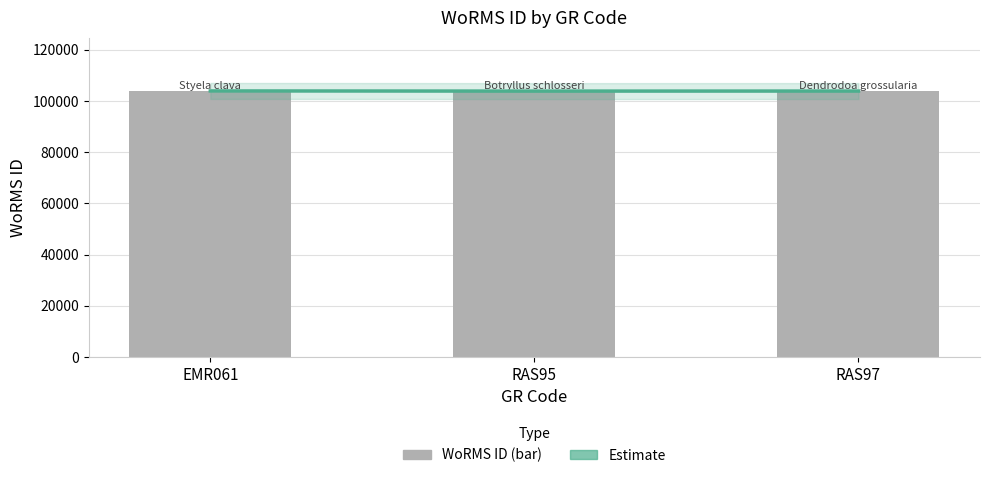

Are the bars horizontal?

No